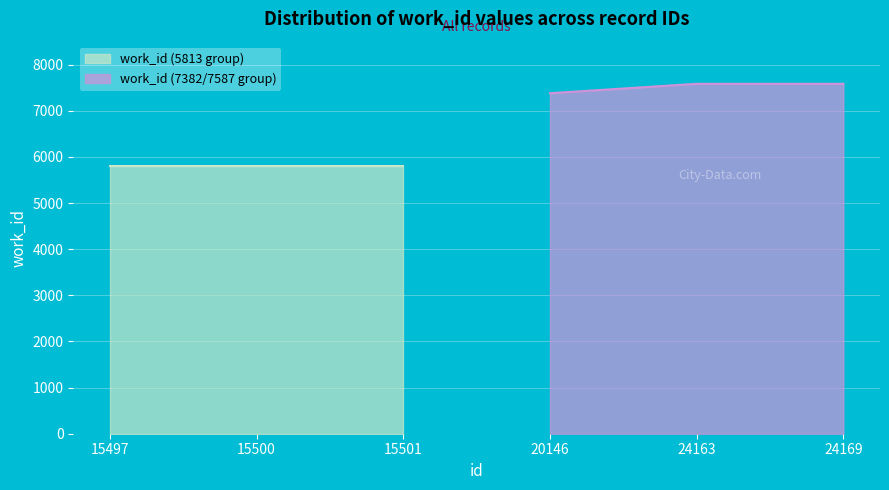

How many data points are above 7382?

2